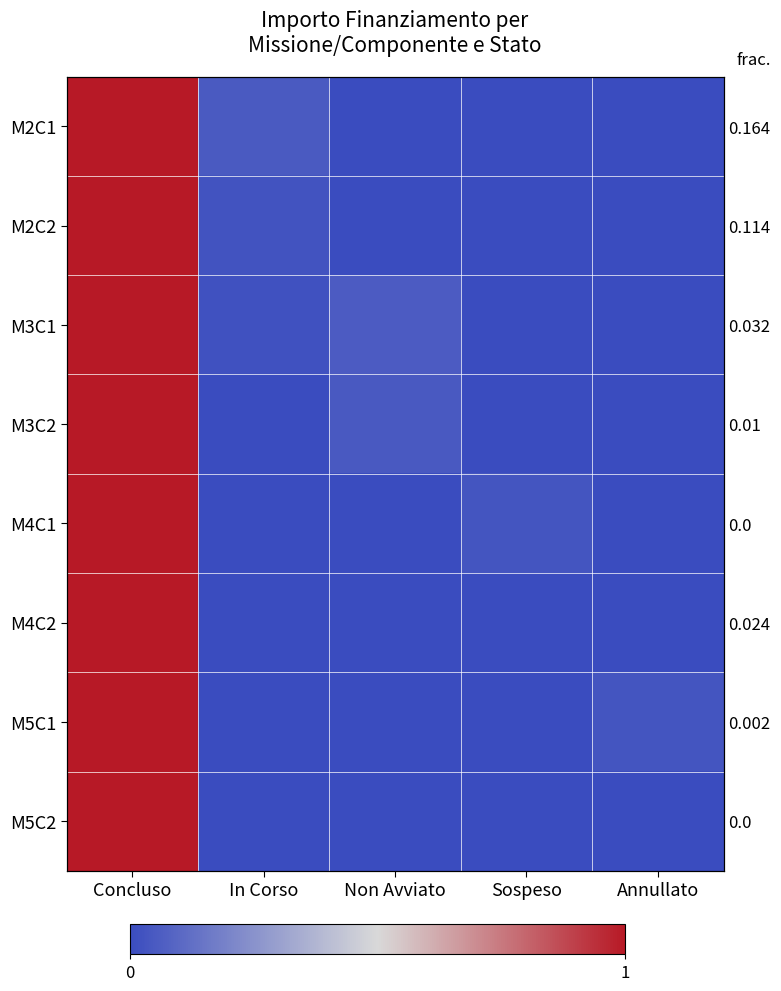

What is the difference between the maximum and second lowest values in the M4C1 series?

1.0